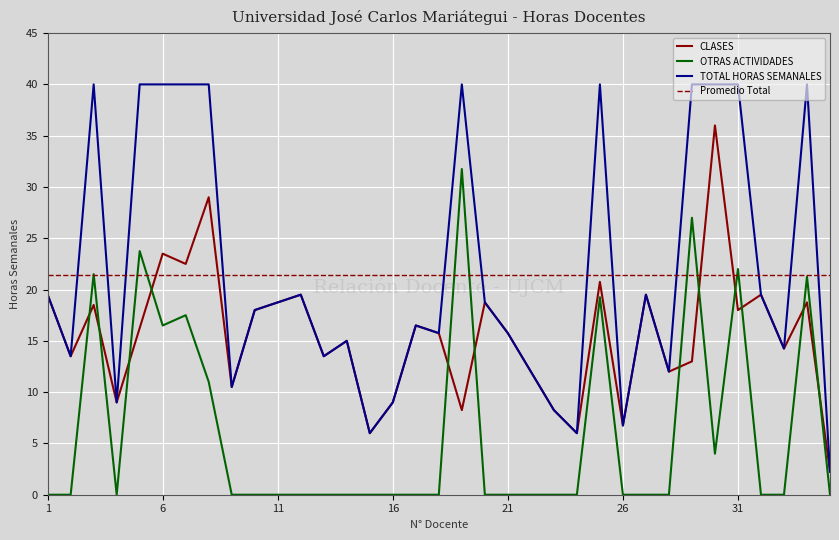

Does the chart display data point markers on the line(s)?

No